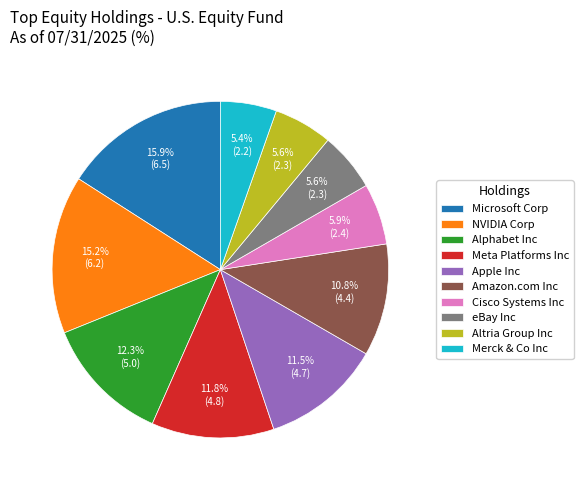

How many slices are in this pie chart?

10